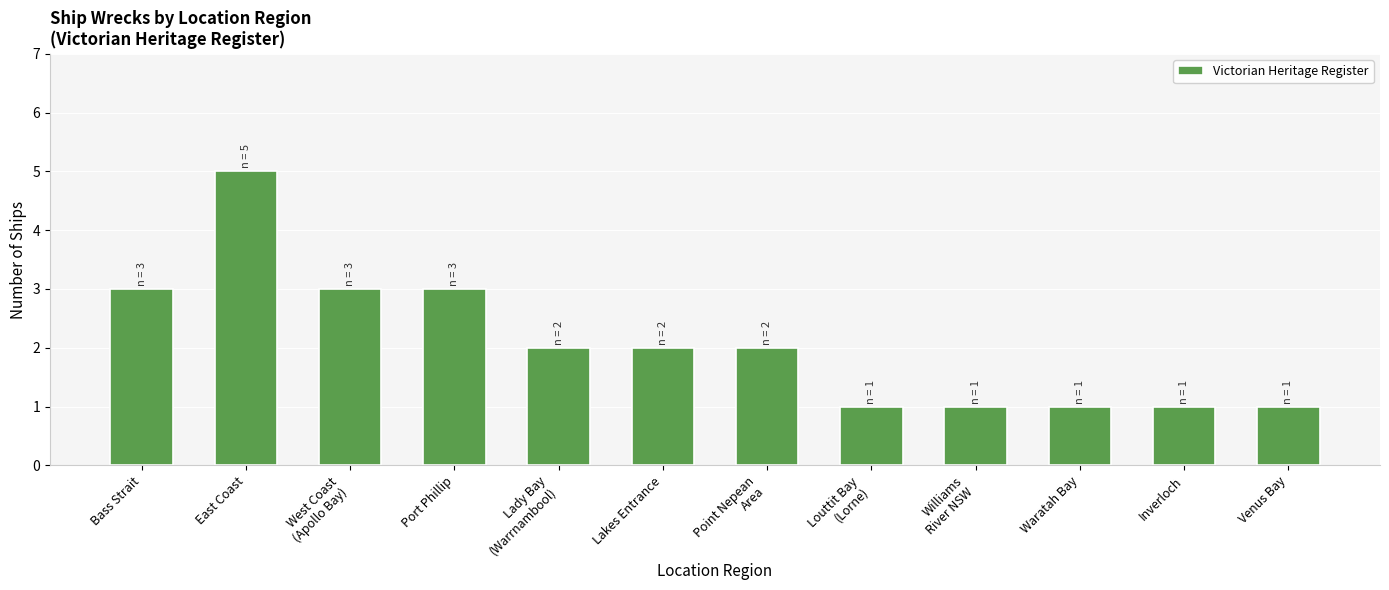

Count the number of categories in the chart.

12